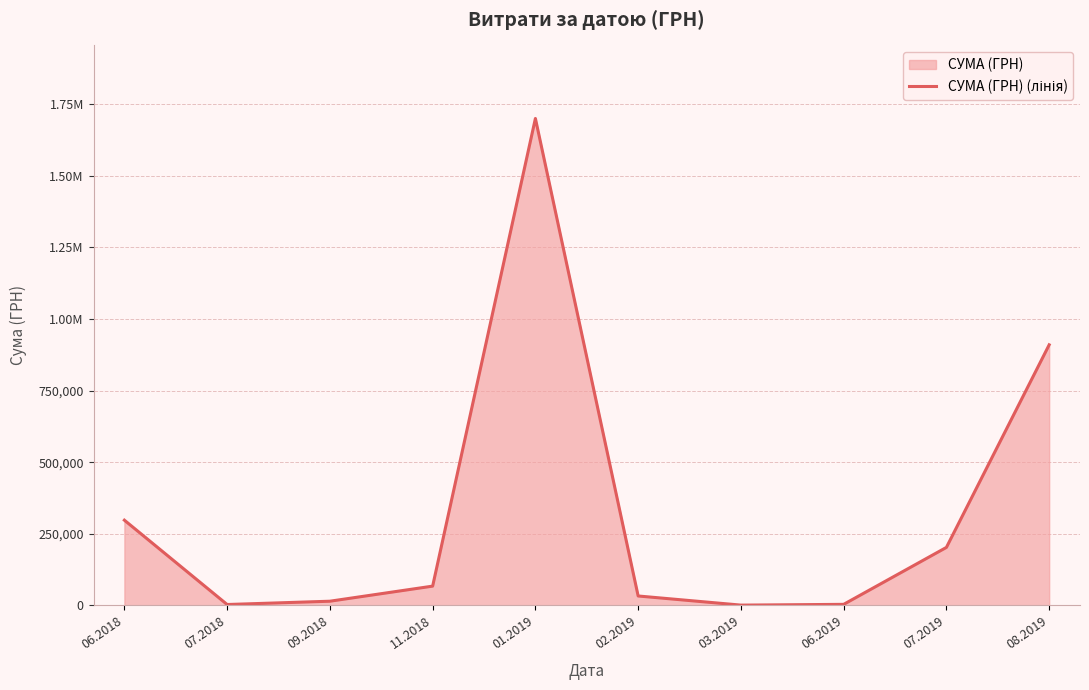

Rank the categories by value from lowest to highest.

03.2019, 07.2018, 06.2019, 09.2018, 02.2019, 11.2018, 07.2019, 06.2018, 08.2019, 01.2019